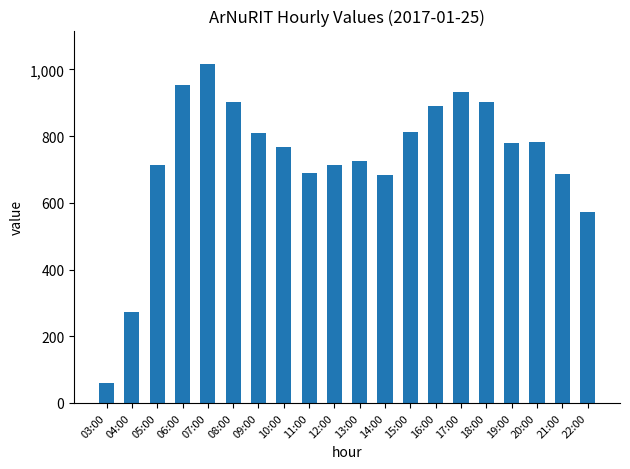

What is the smallest value displayed?

60